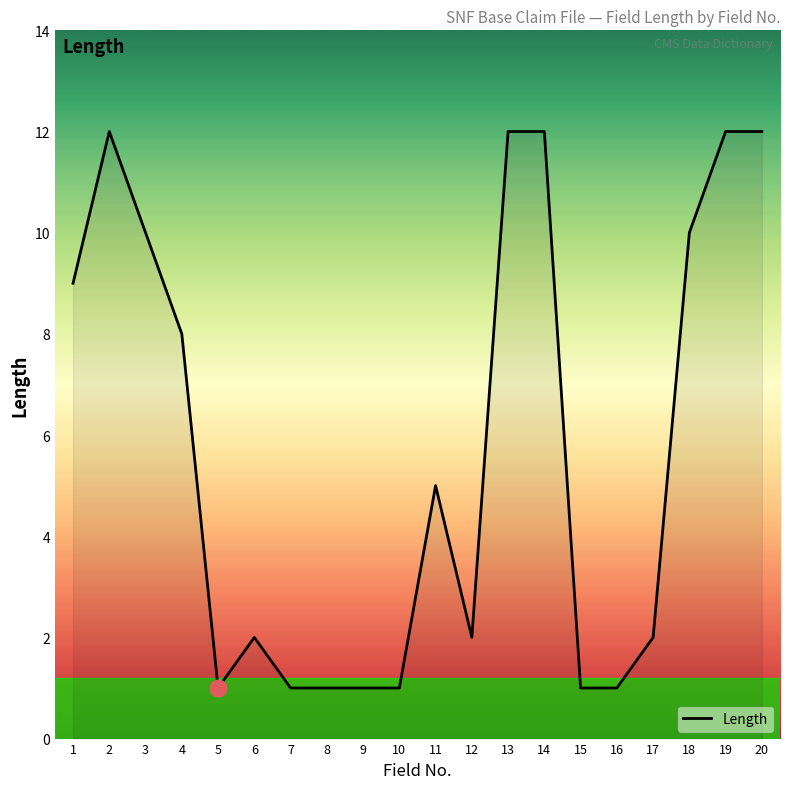

At which label is the value closest to 6?

11